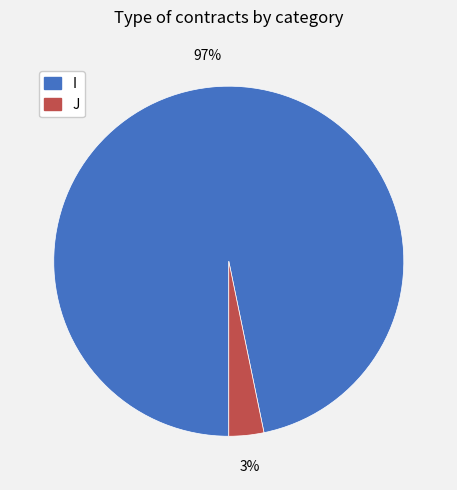

Is it true that I is 97% of the pie?

True